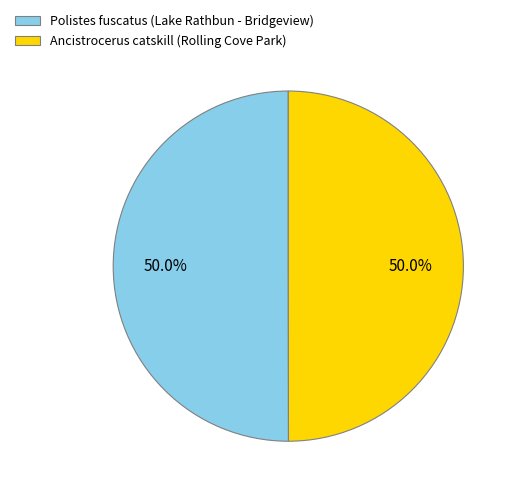

What percentage is the Ancistrocerus catskill (Rolling Cove Park) slice, to the nearest percent?

50%